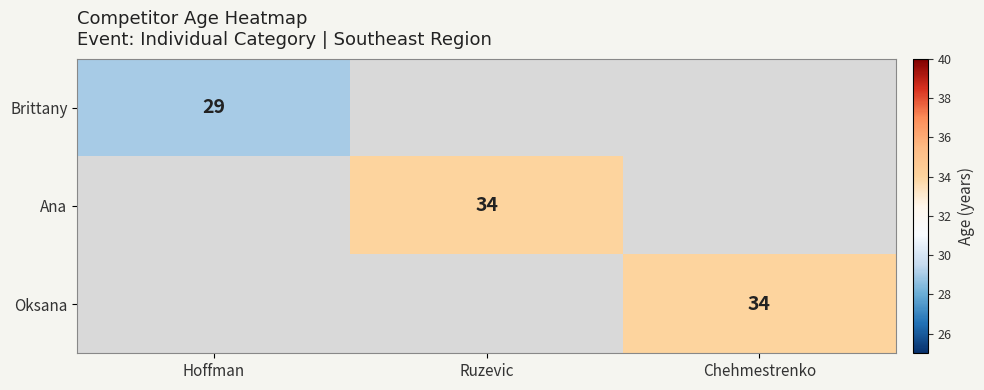

True or false: Brittany has a value of 41 at Hoffman.

False